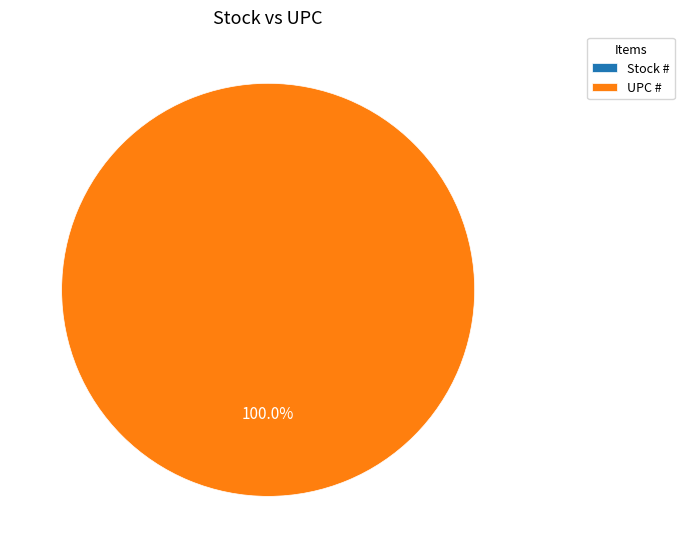

To the nearest percent, what portion does UPC # represent?

100%